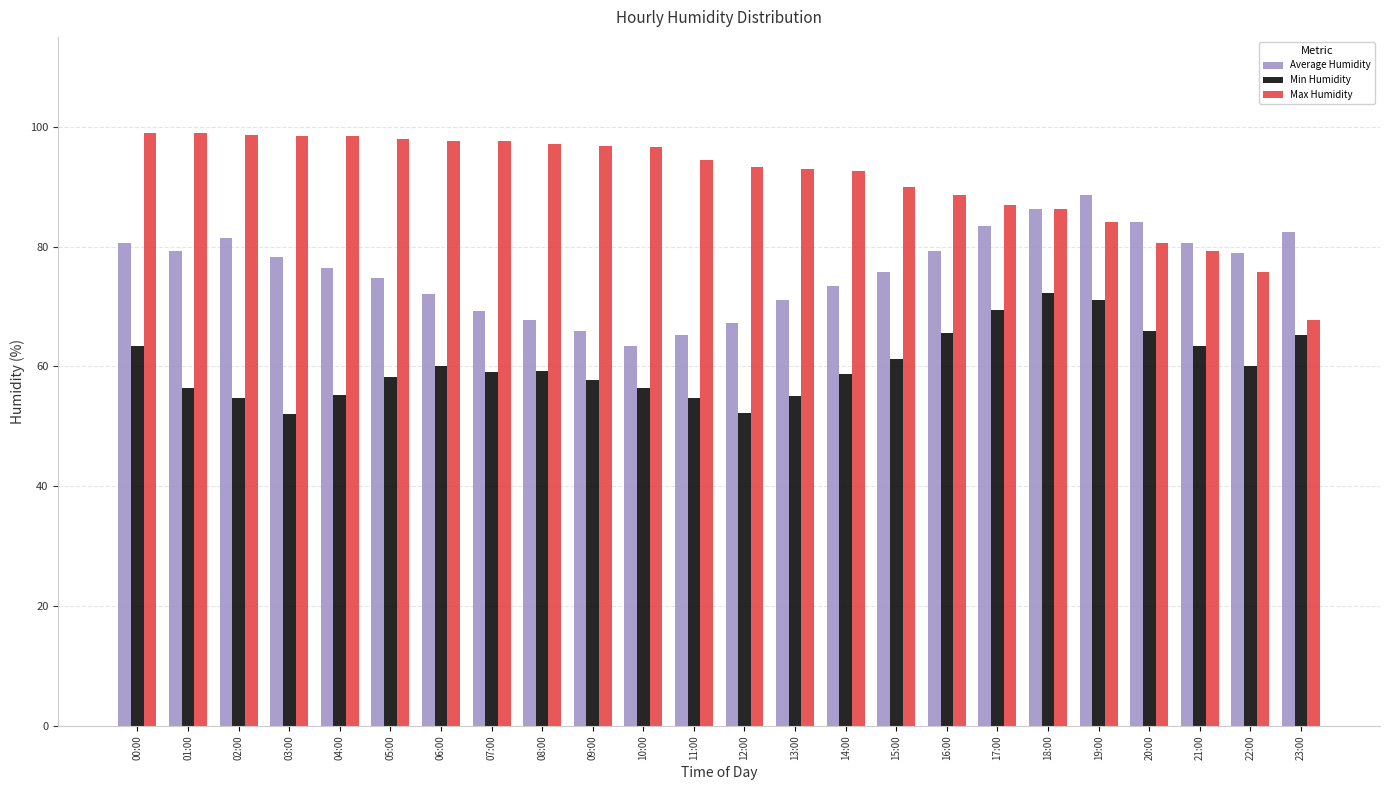

List the series in order of their peak value, highest first.

Max Humidity, Average Humidity, Min Humidity